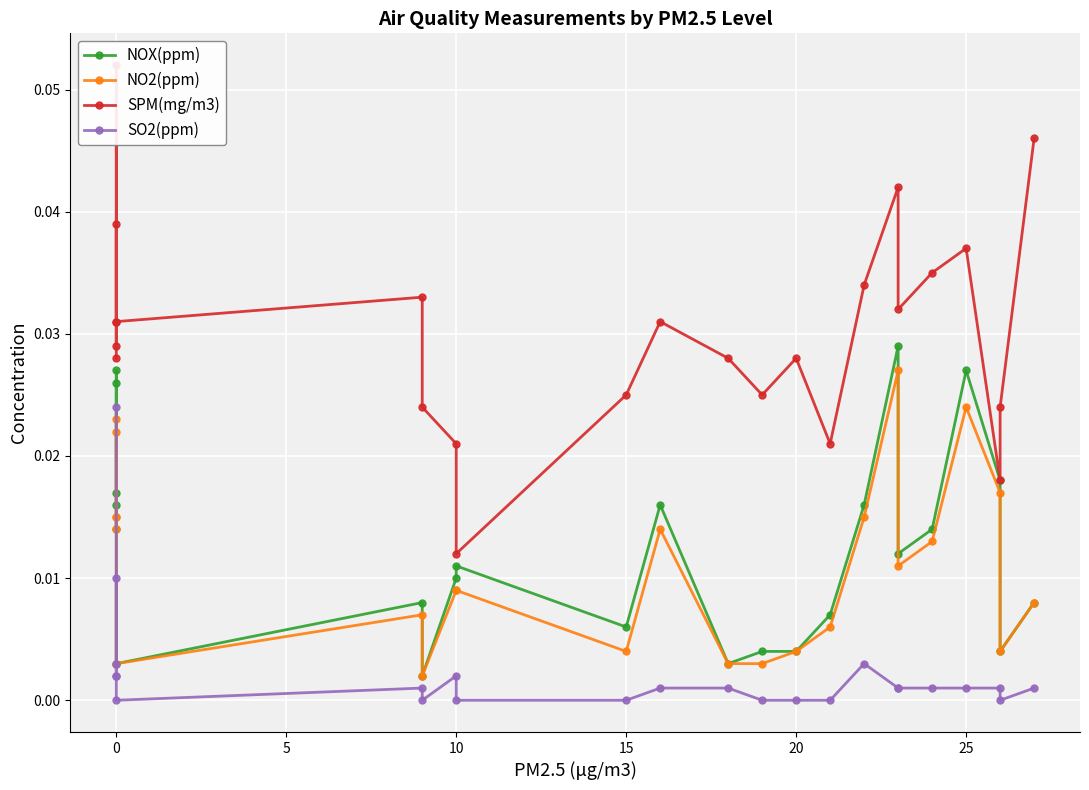

True or false: SPM(mg/m3) and SO2(ppm) intersect in this chart.

False